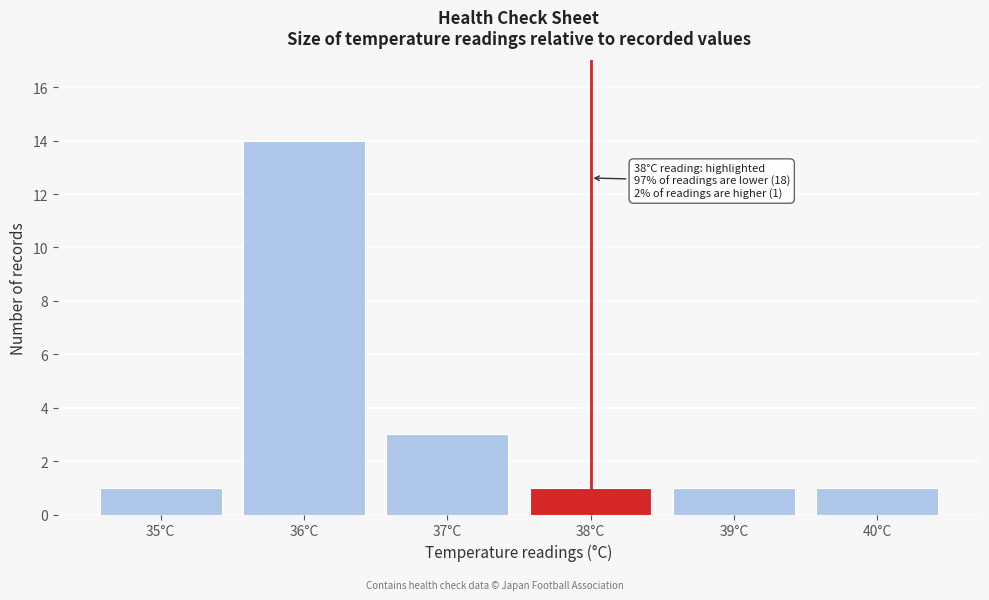

Reading left to right, list all the values displayed in this chart.

1	14	3	1	1	1